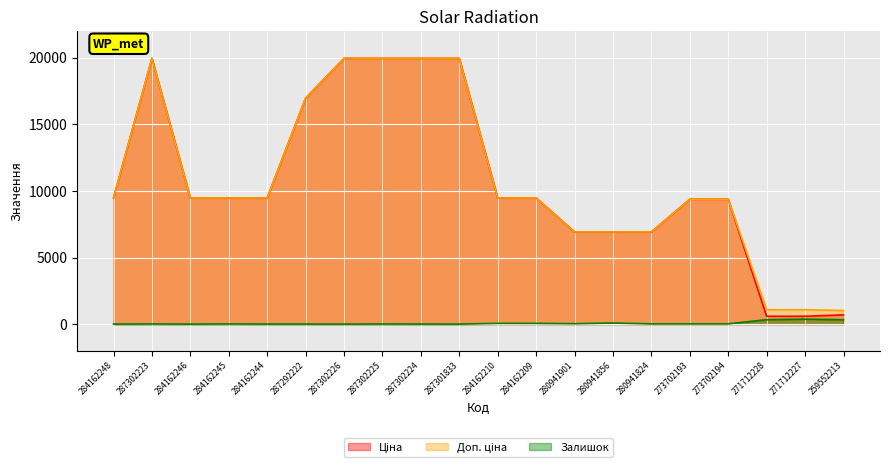

How many data points in Ціна are above 9480?

12